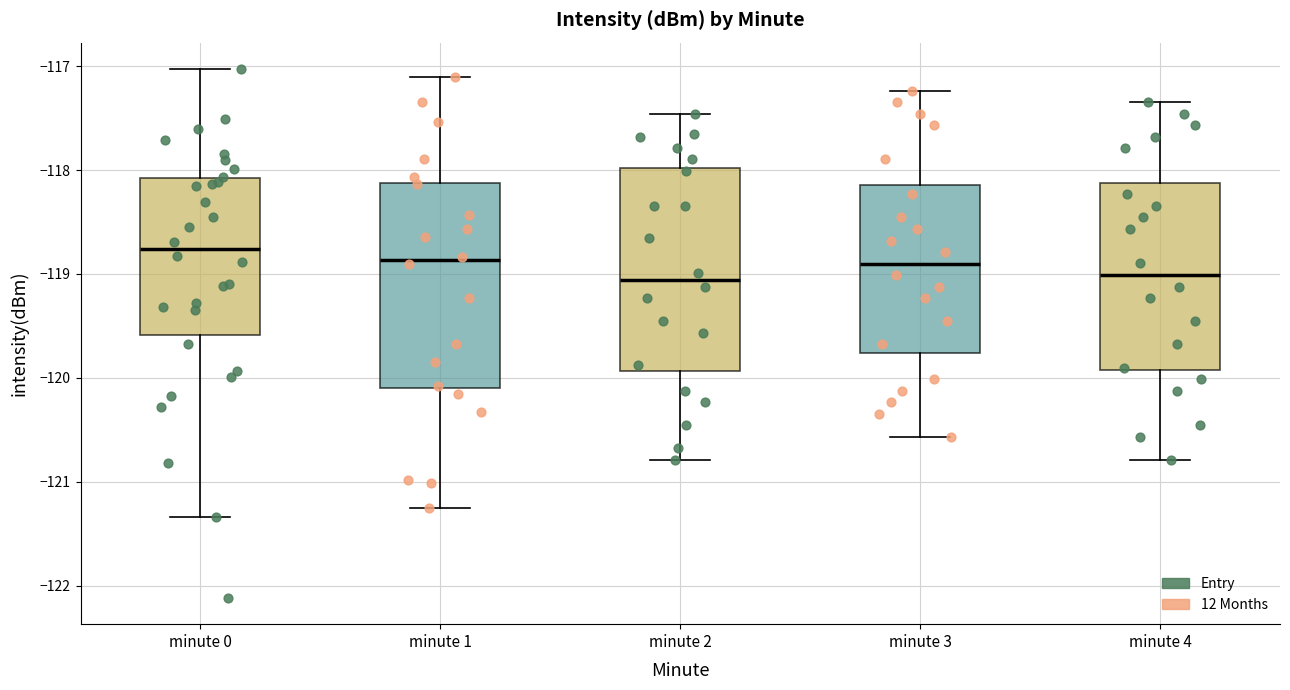

Reading left to right, read every box against the y-axis: the position of its median line, the range the box covers, and the ends of its whiskers. The values are not printed on the chart, so give them approximately, as read against the axis.

minute 0: median -118.8, box -119.6 to -118.1, whiskers -121.3 to -117.0
minute 1: median -118.9, box -120.1 to -118.1, whiskers -121.3 to -117.1
minute 2: median -119.1, box -119.9 to -118.0, whiskers -120.8 to -117.5
minute 3: median -118.9, box -119.8 to -118.1, whiskers -120.6 to -117.2
minute 4: median -119.0, box -119.9 to -118.1, whiskers -120.8 to -117.3